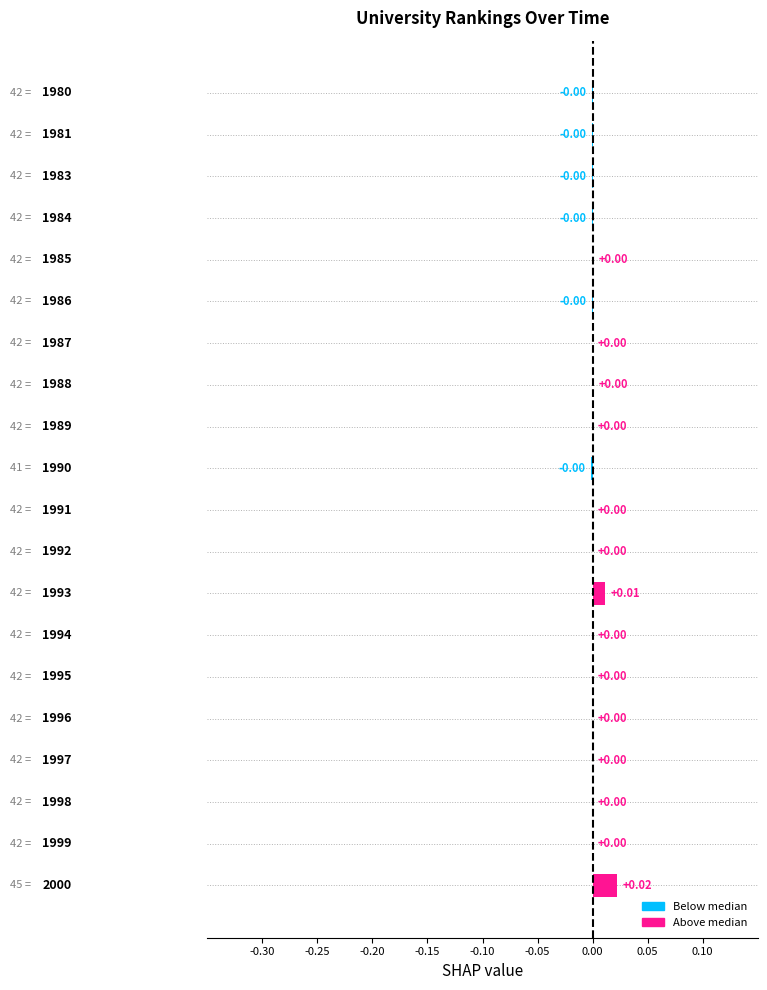

Are the bars horizontal?

Yes